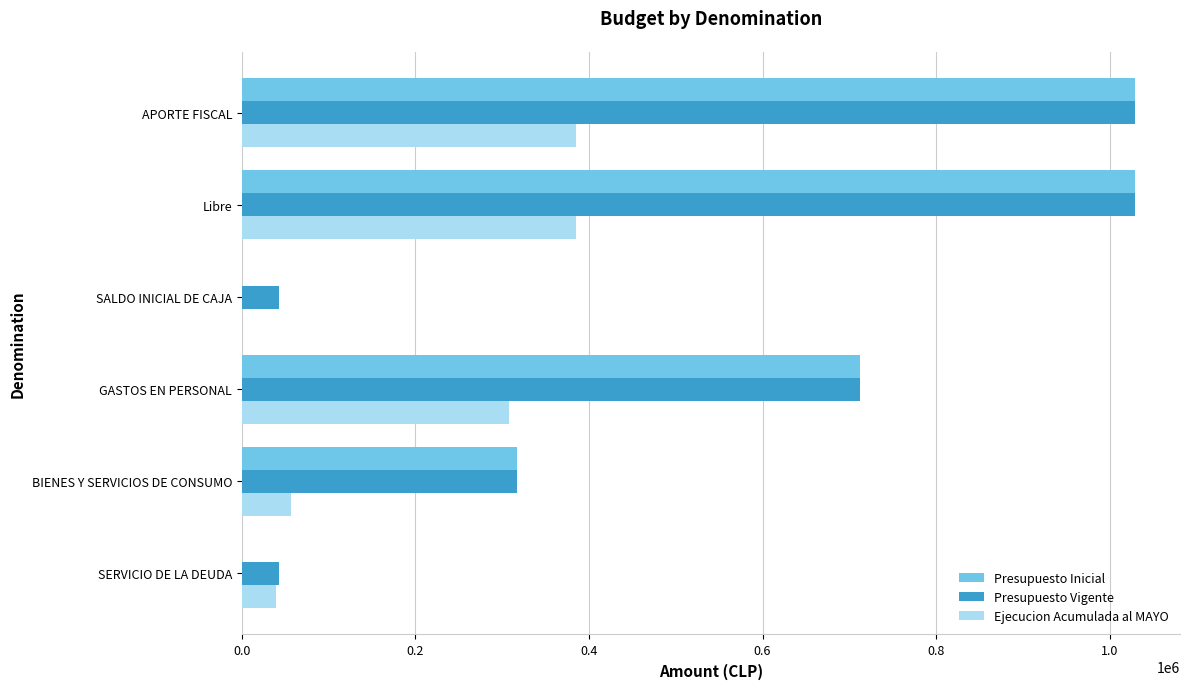

Count the number of data series in this chart.

3